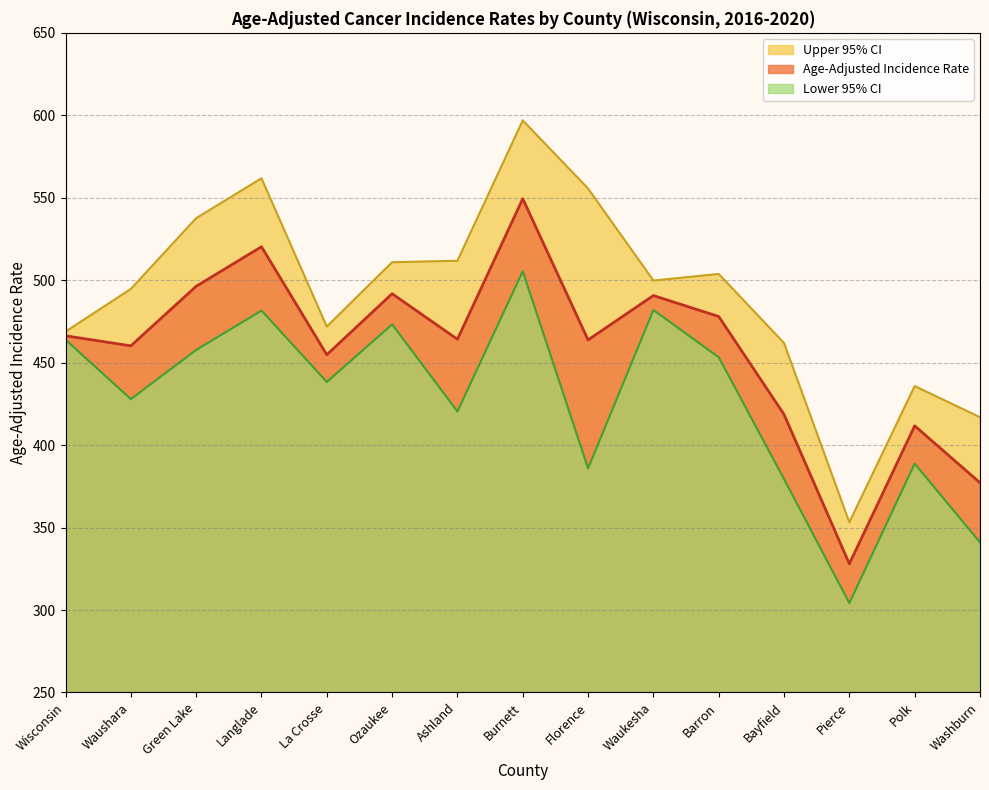

True or false: Lower 95% CI and Upper 95% CI intersect in this chart.

False